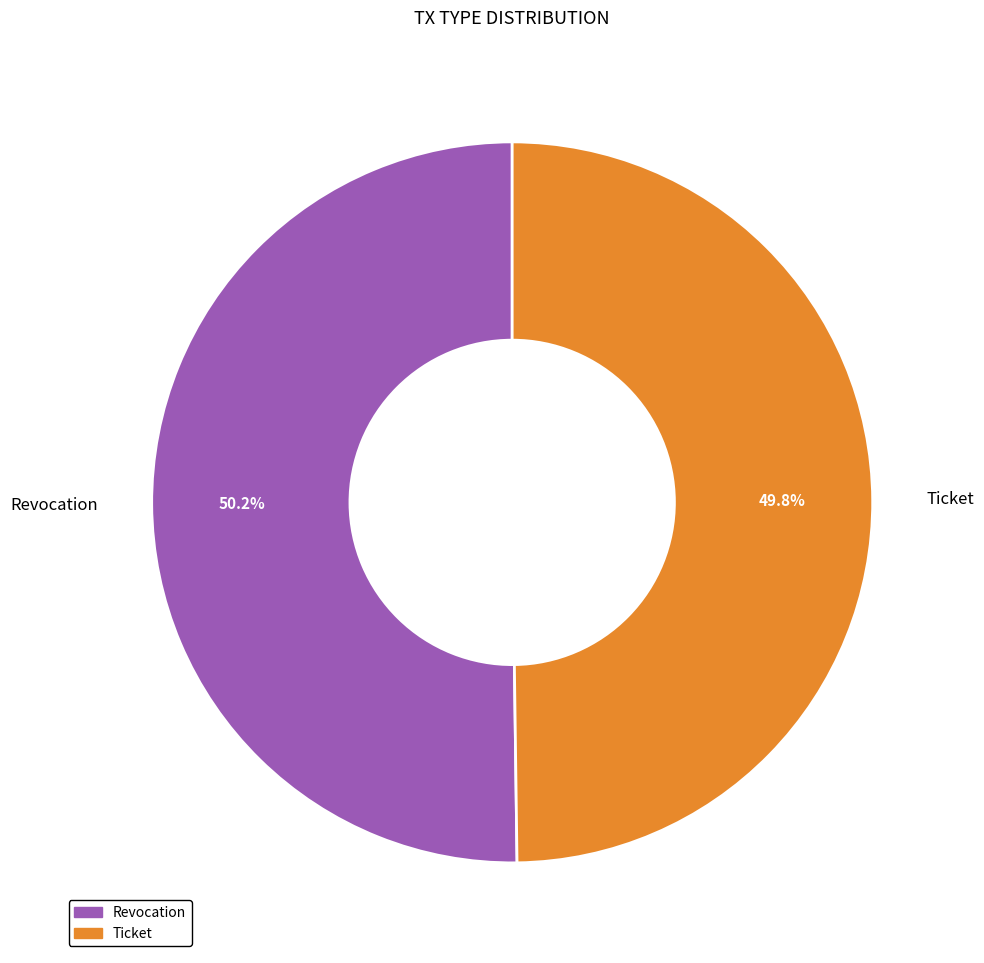

Combined, what portion of the pie is Ticket and Revocation?

100.0%